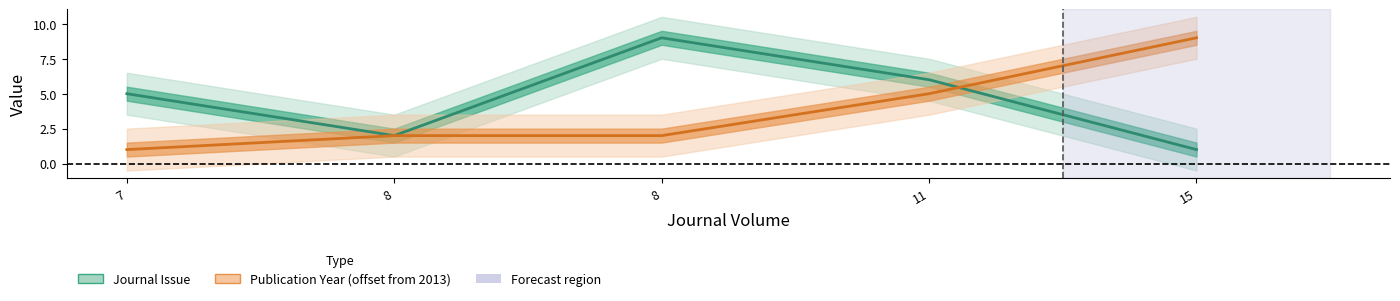

Is it true that Publication Year (offset) equals 2 at 8?

True